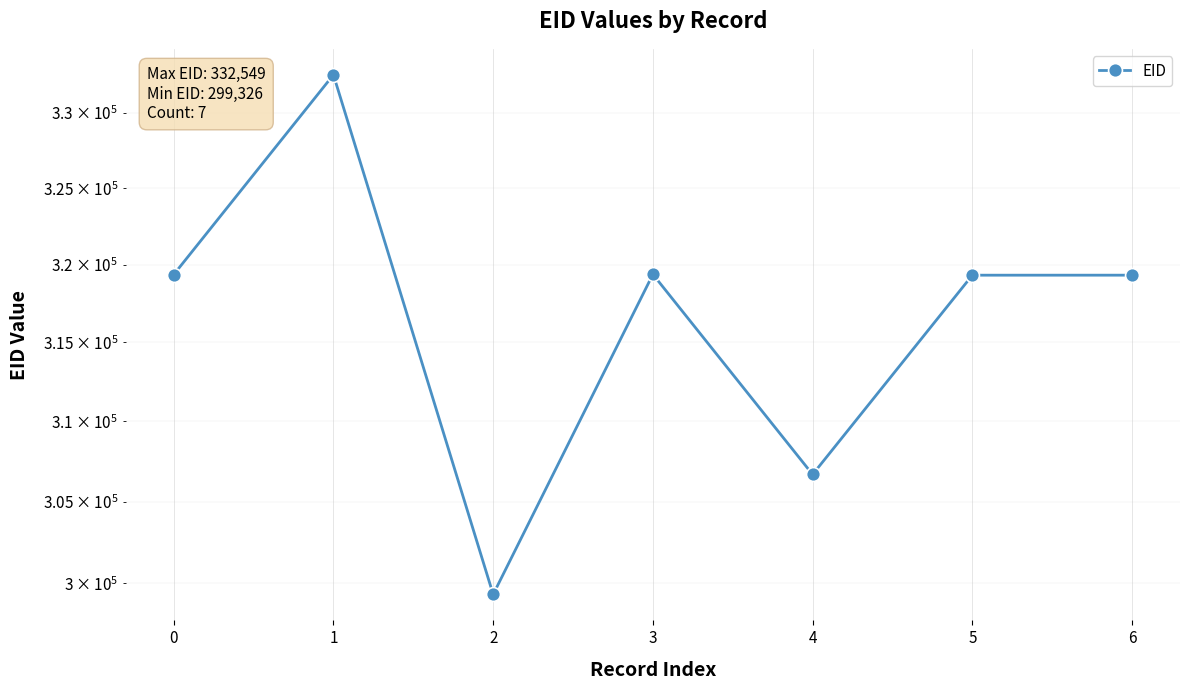

Reading left to right, list all the values displayed in this chart.

0=319360	1=332549	2=299326	3=319377	4=306688	5=319321	6=319322